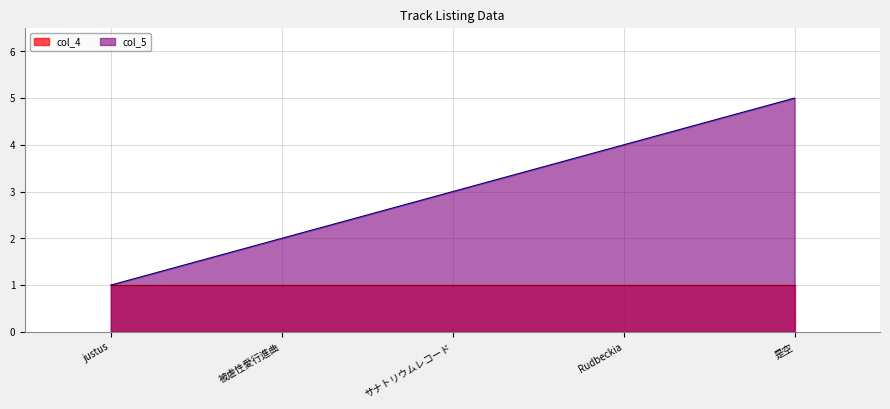

List the labels in order of value, largest first.

是空, Rudbeckia, サナトリウムレコード, 被虐性愛行進曲, justus